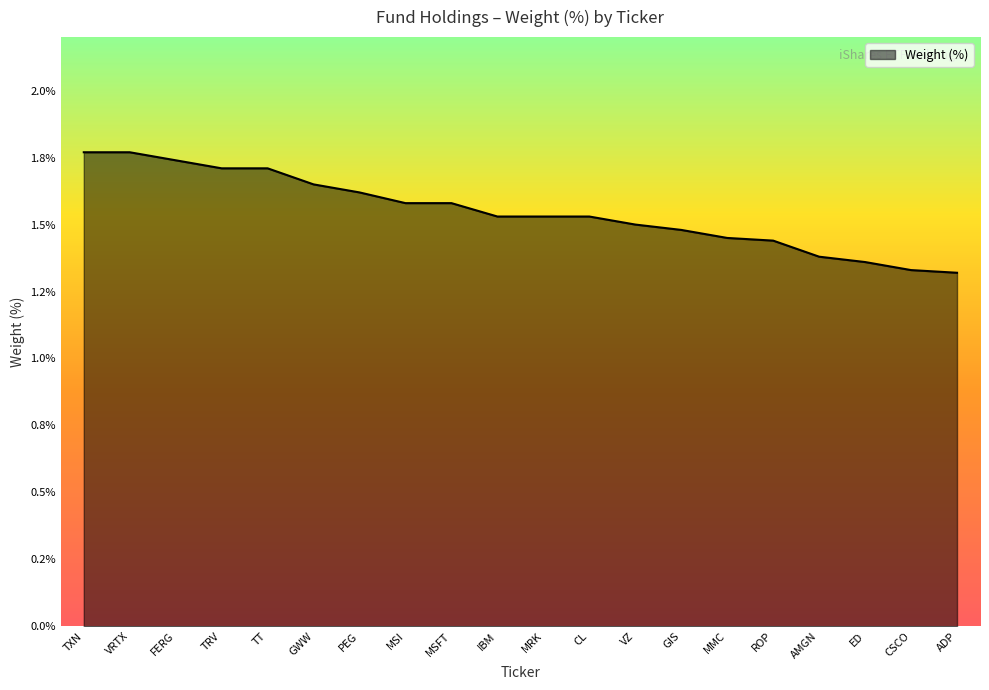

The value at ED is 1.4. True or false?

True